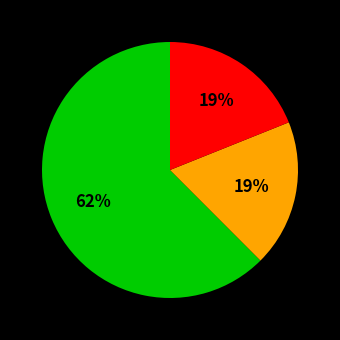

How many segments does this pie chart have?

3